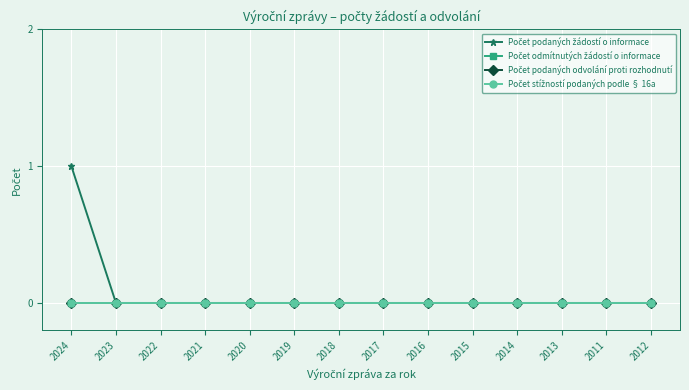

Where is Počet odmítnutých žádostí o informace nearest to the value 0?

2024